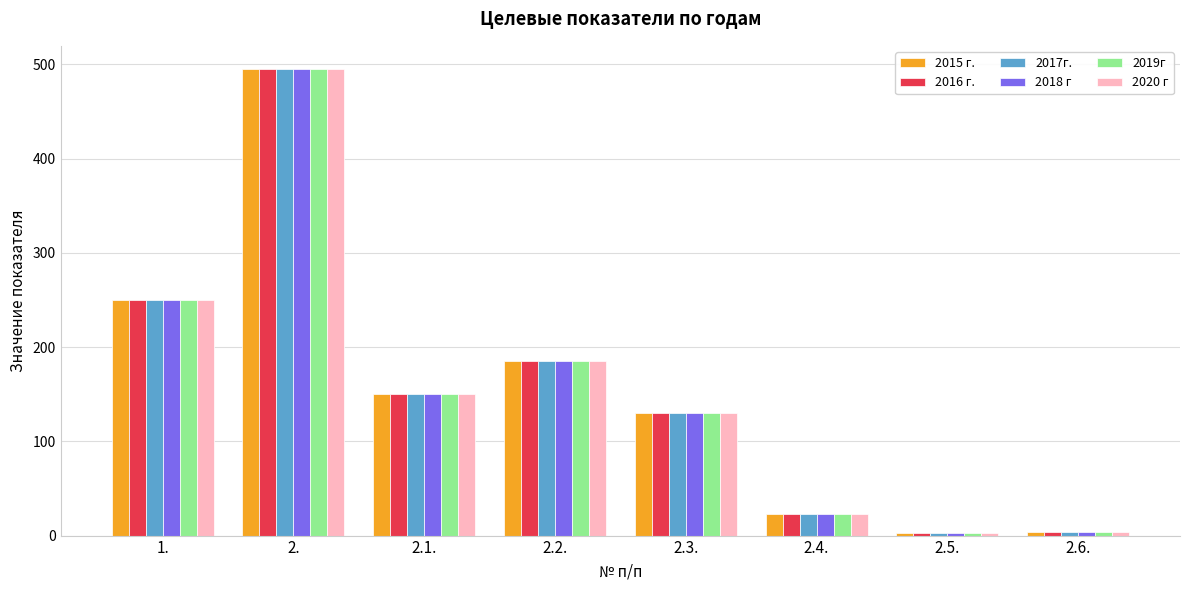

What is the average value of the 2017г. series?

155